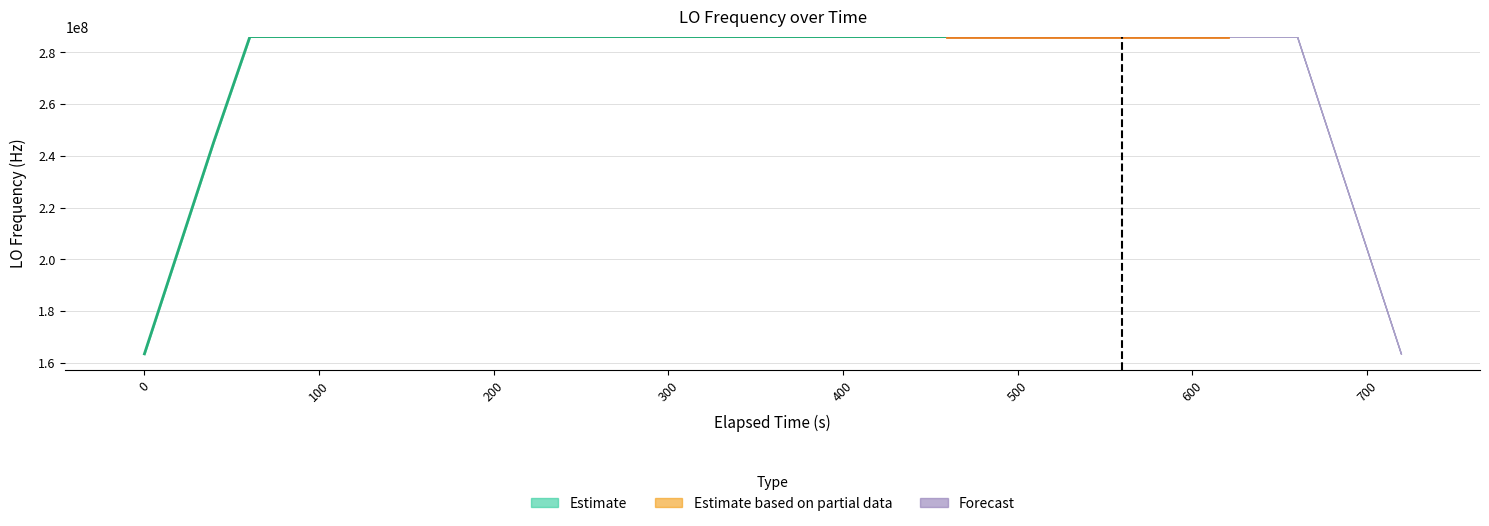

Which category has the highest value across all series?

300